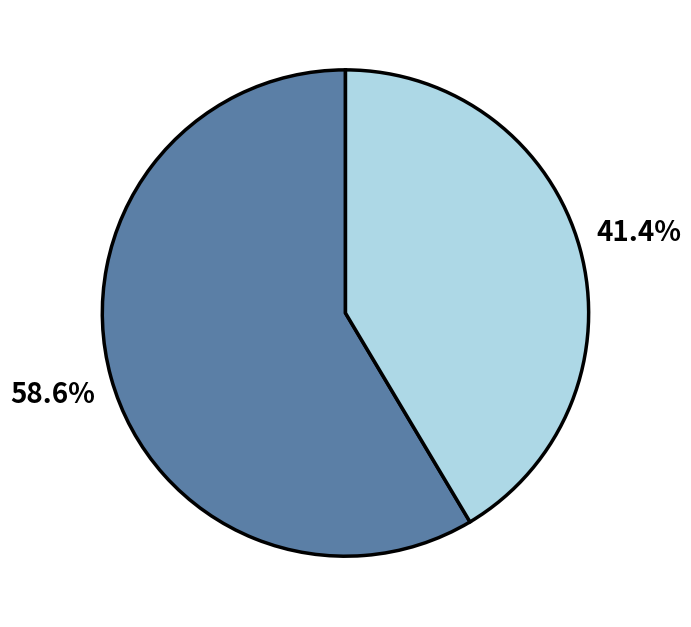

Does any single category account for the majority?

Yes